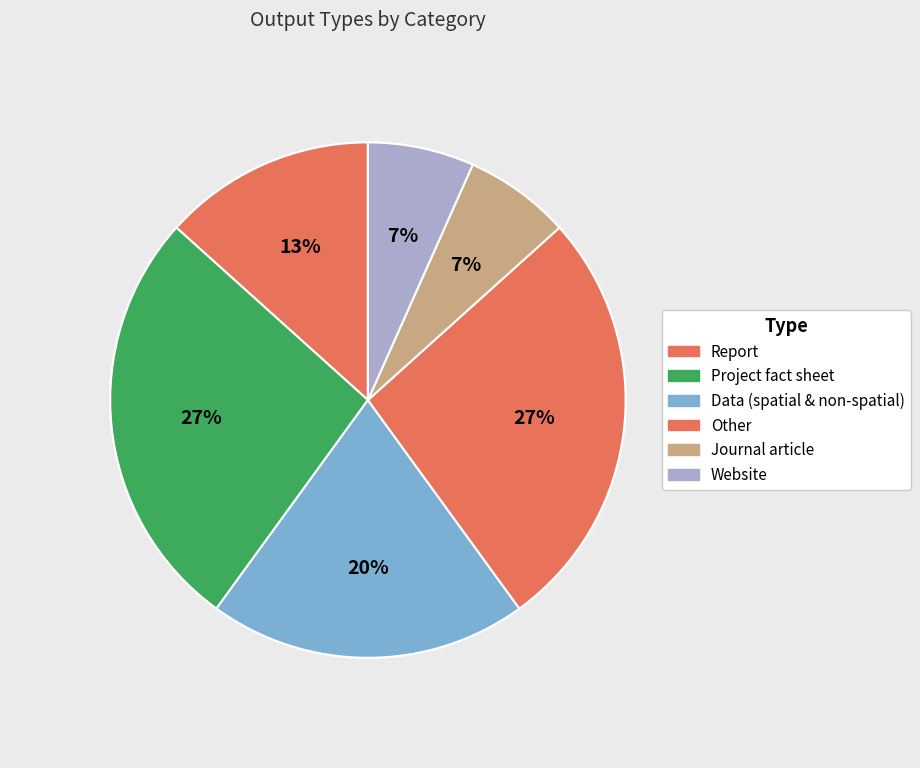

How many segments does this pie chart have?

6